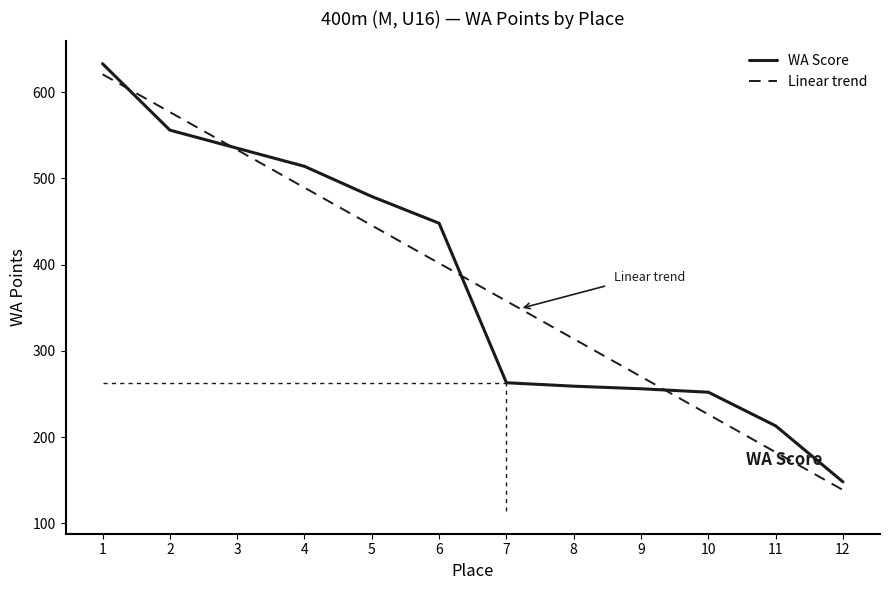

What is the greatest value displayed?

633.0